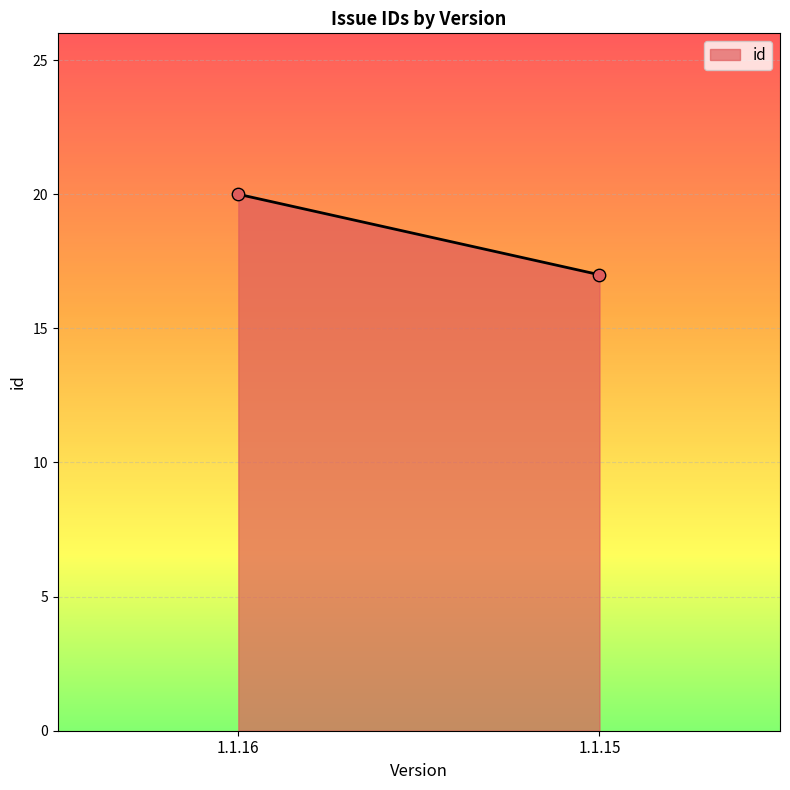

What Y value in the scatter plot is closest to 18?

17